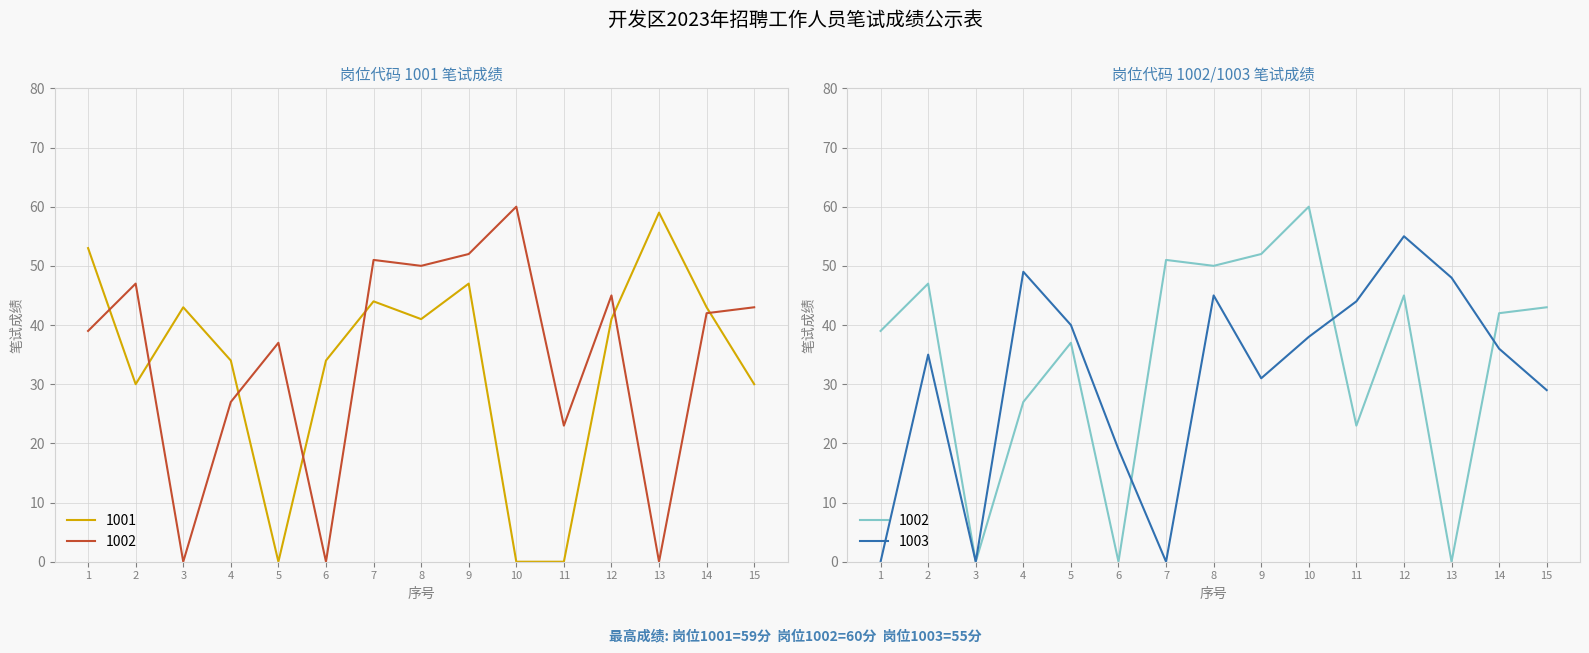

At which label does 1002 first exceed 42?

2